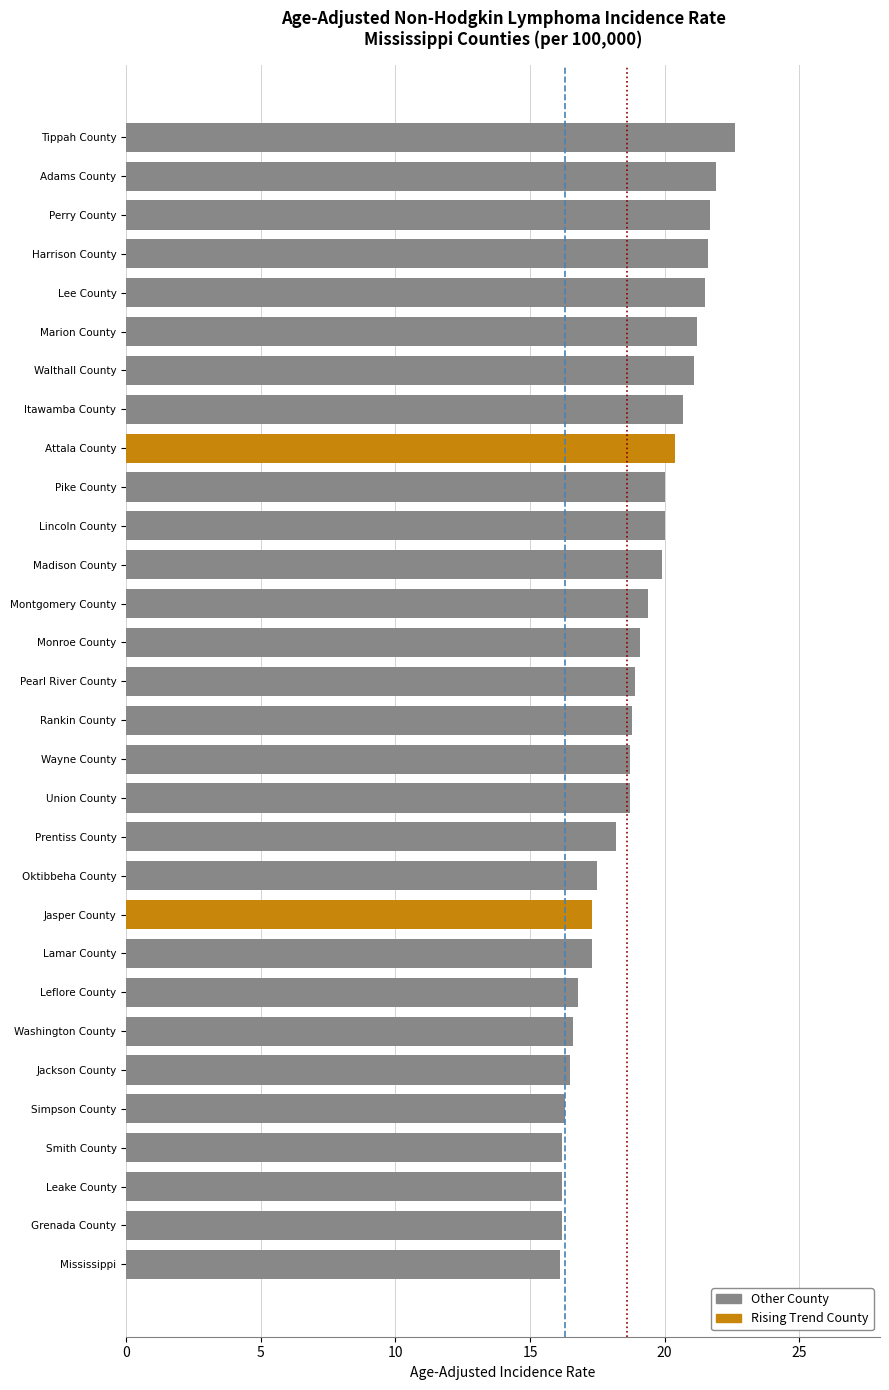

What is the greatest value displayed?

22.6